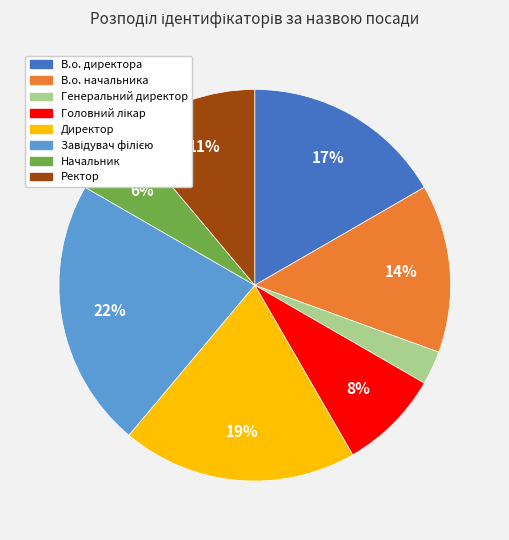

What is the smallest slice in the pie chart?

Генеральний директор